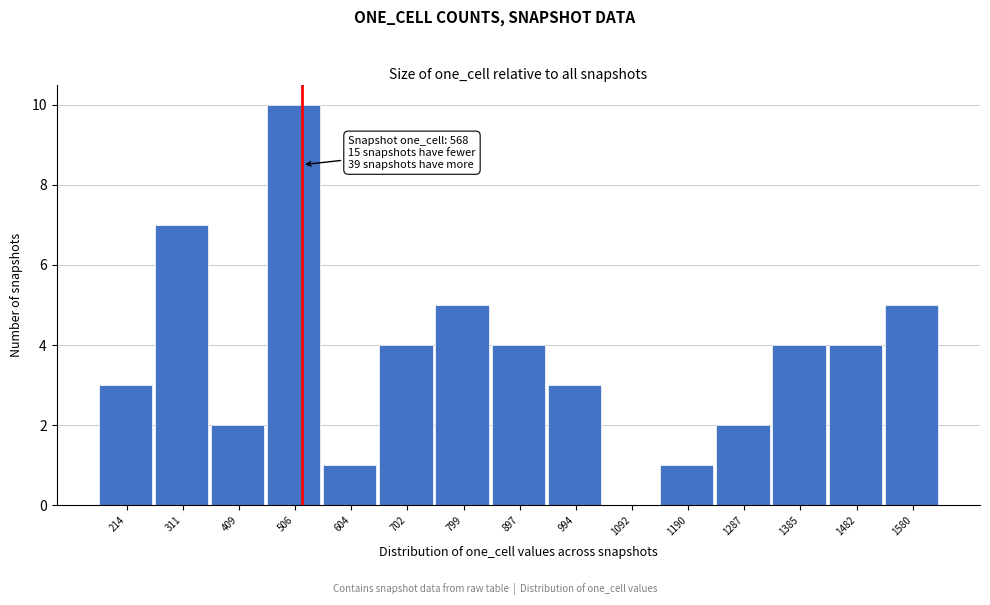

Reading right to left, extract all data points from this chart.

1580=5	1482=4	1385=4	1287=2	1190=1	1092=0	994=3	897=4	799=5	702=4	604=1	506=10	409=2	311=7	214=3